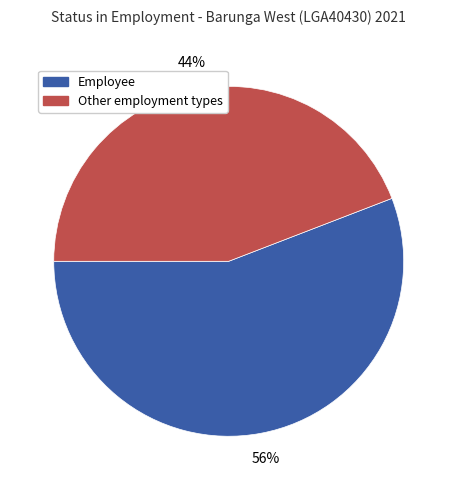

To the nearest percent, what is the average slice percentage?

50%